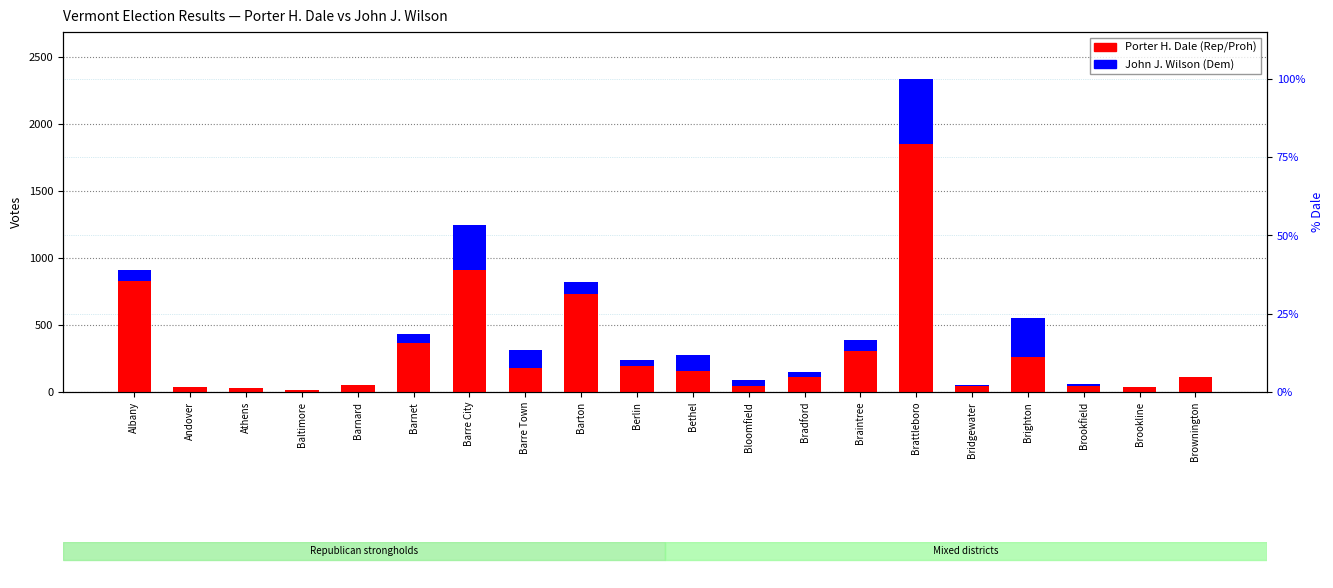

What is the sum of the John J. Wilson (Dem) values at Albany and Berlin?

123